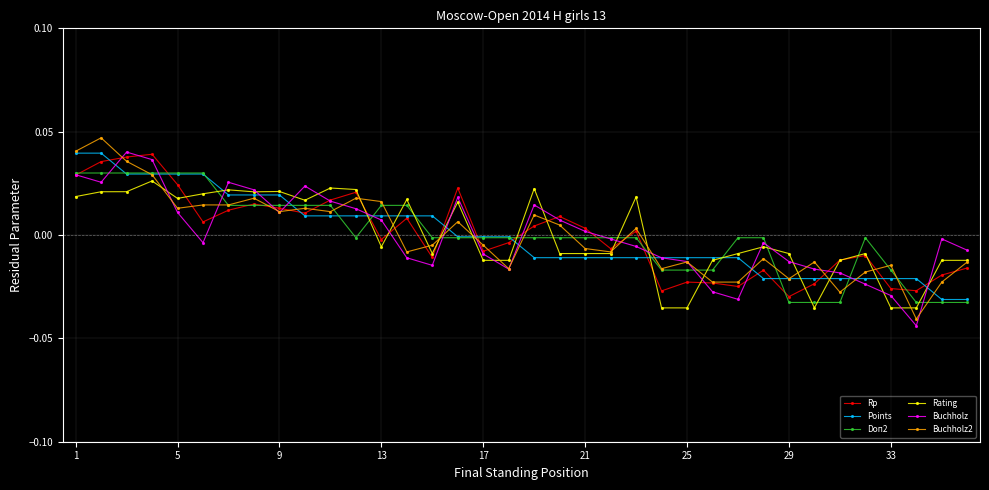

How many values in Doп2 are below zero?

23